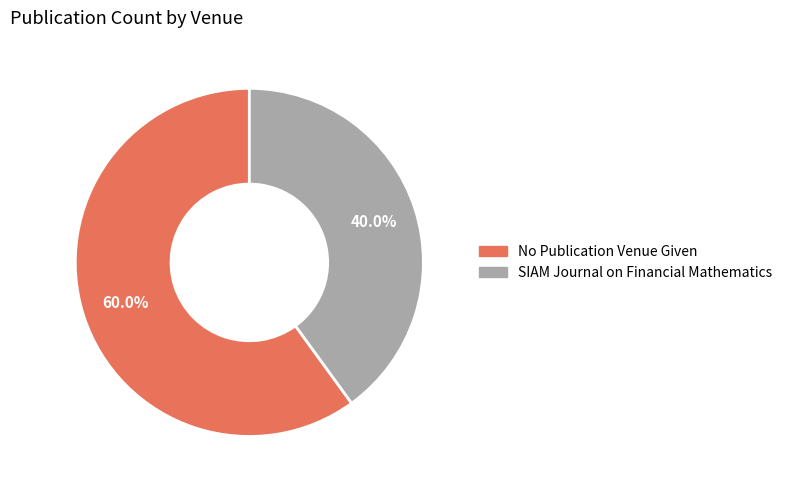

Combined, do SIAM Journal on Financial Mathematics and No Publication Venue Given account for over 50%?

Yes